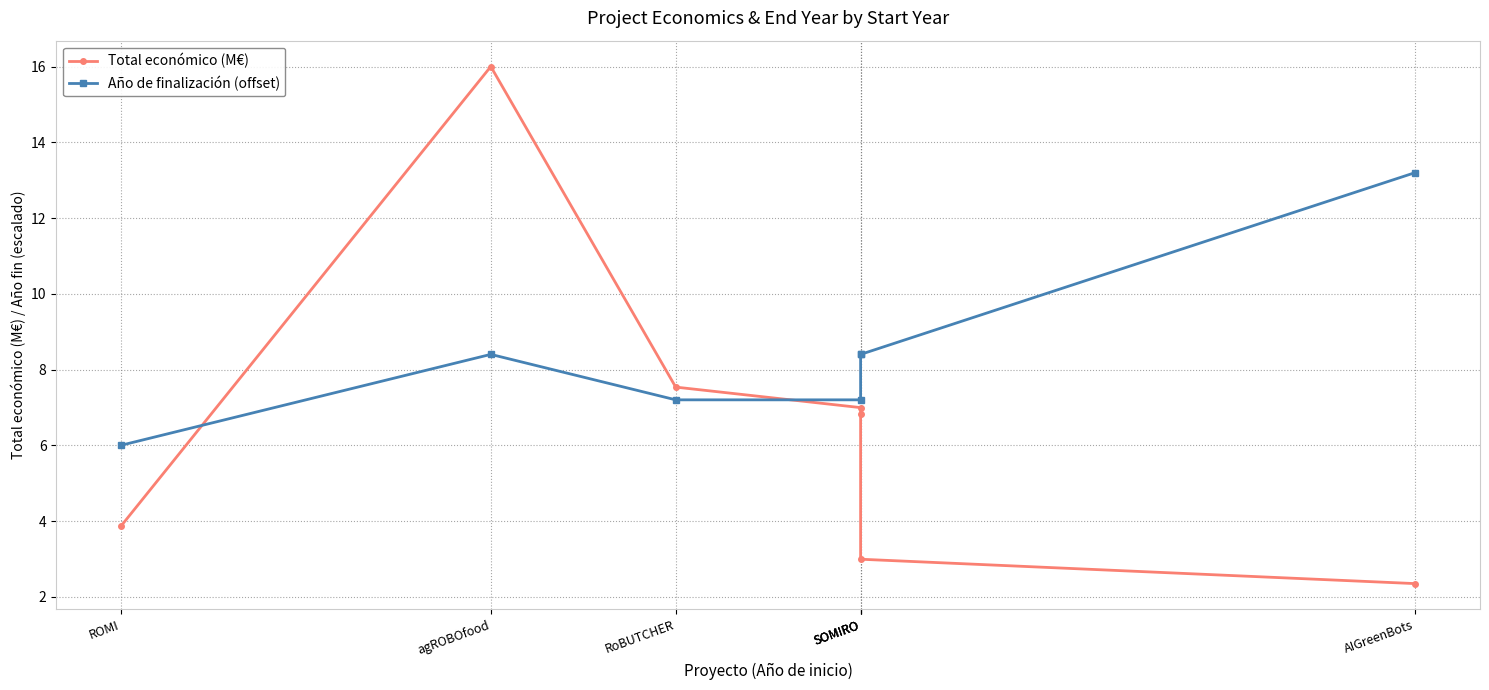

Rank the series by their maximum value, from highest to lowest.

Total económico (M€), Año de finalización (offset)